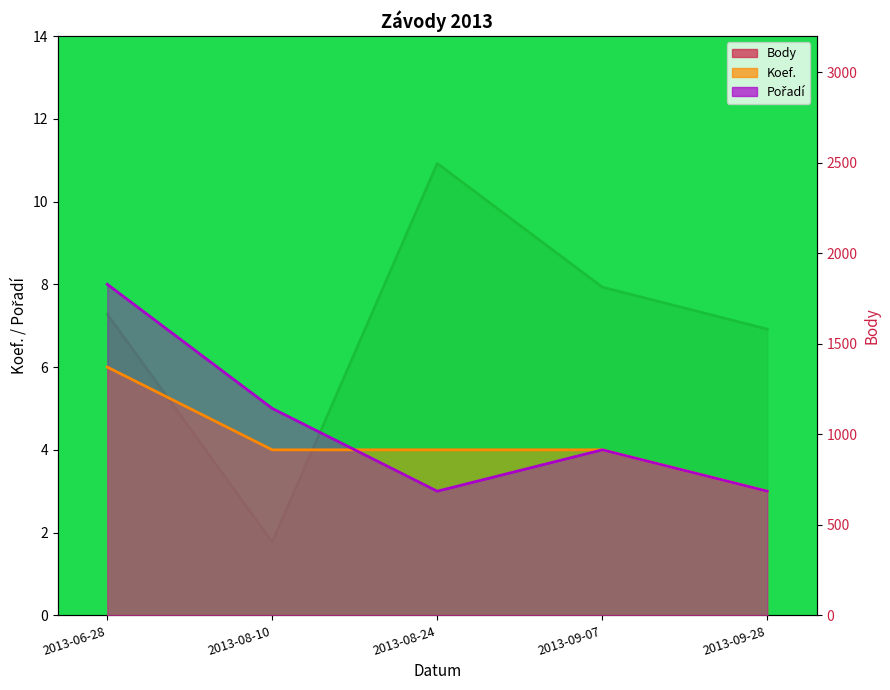

After their last crossing, which series has the higher values: Pořadí or Koef.?

Koef.